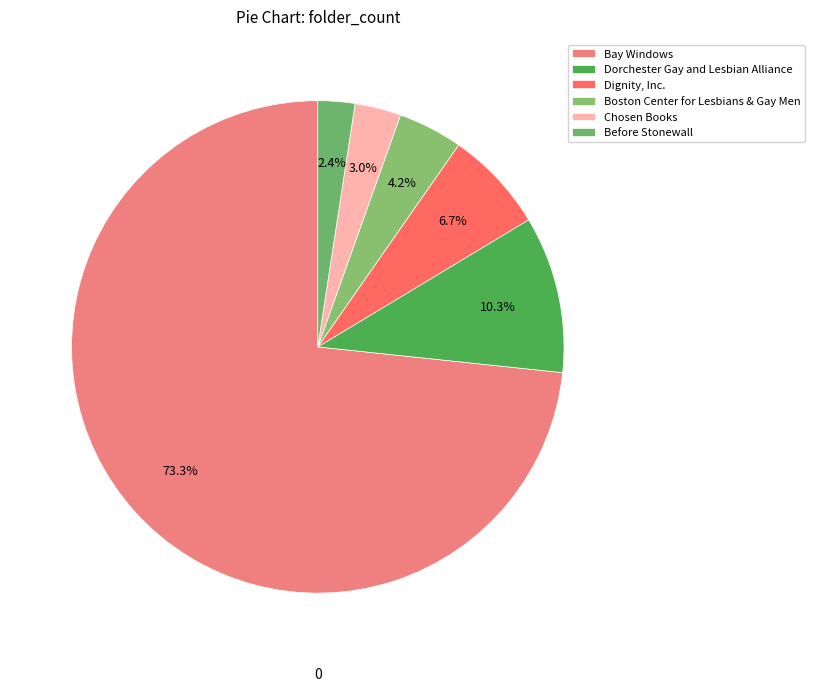

How many slices are in this pie chart?

6